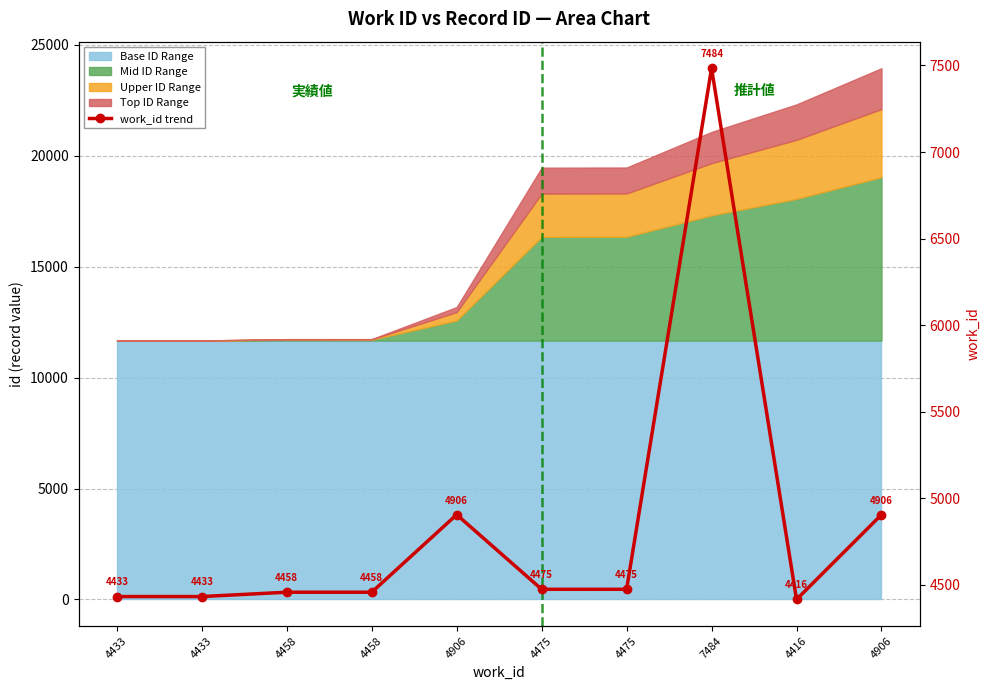

What is the label of the 10th point from the right?

4433